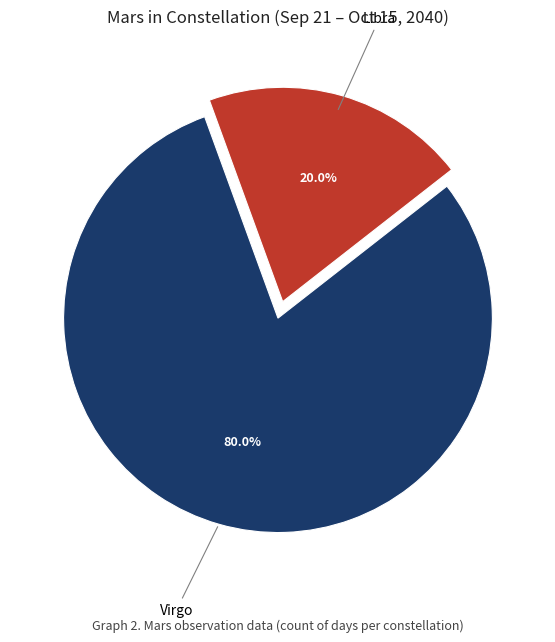

Does any single category account for the majority?

Yes